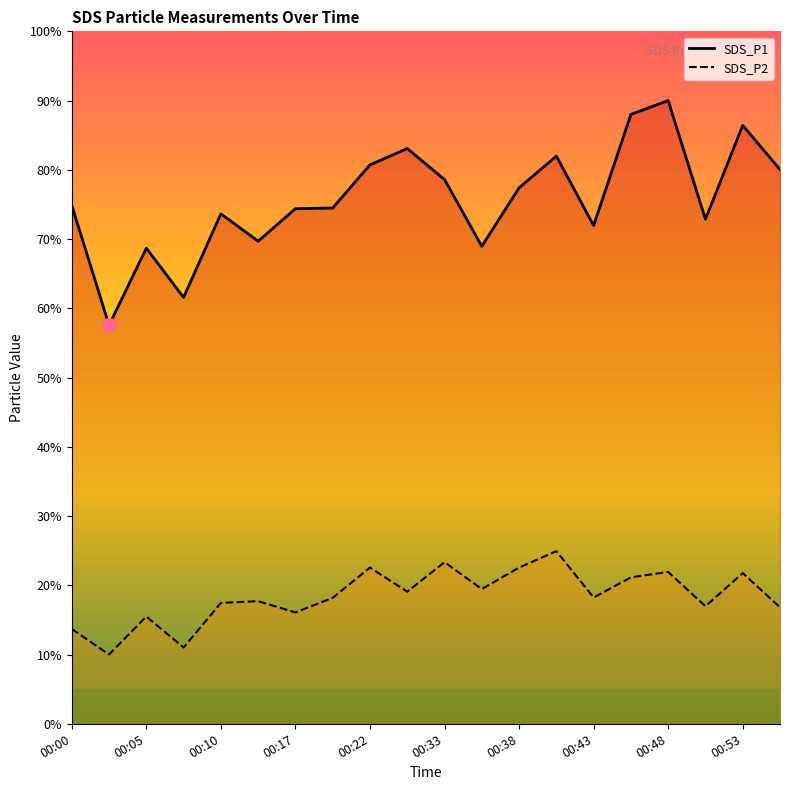

Rank the series by their average value, from lowest to highest.

SDS_P2, SDS_P1